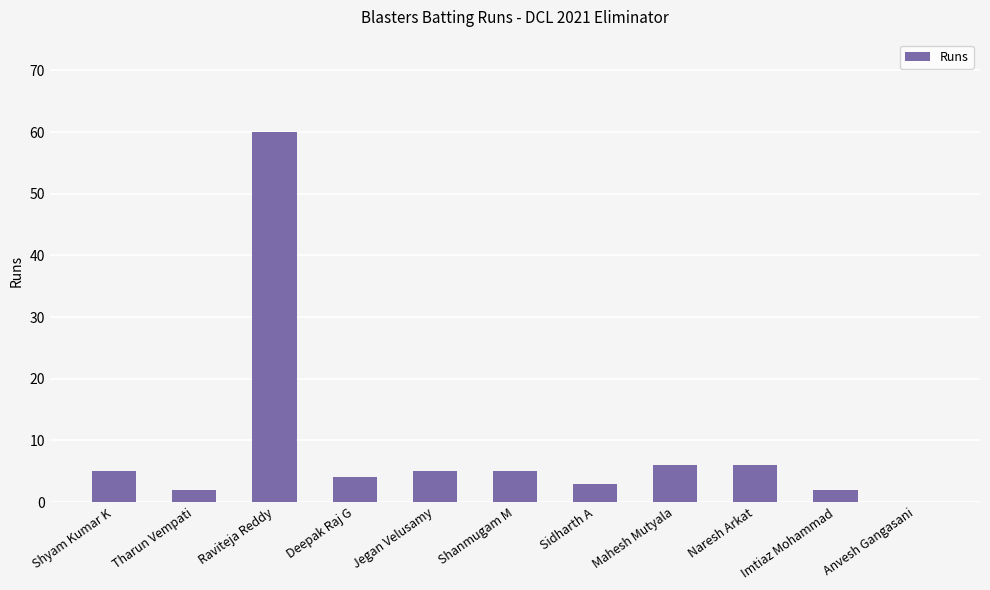

Are the bars horizontal?

No